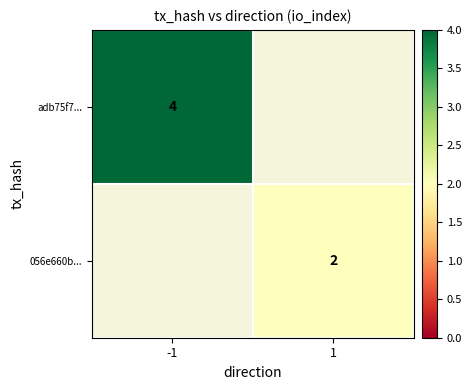

How many categories are shown in the chart?

2